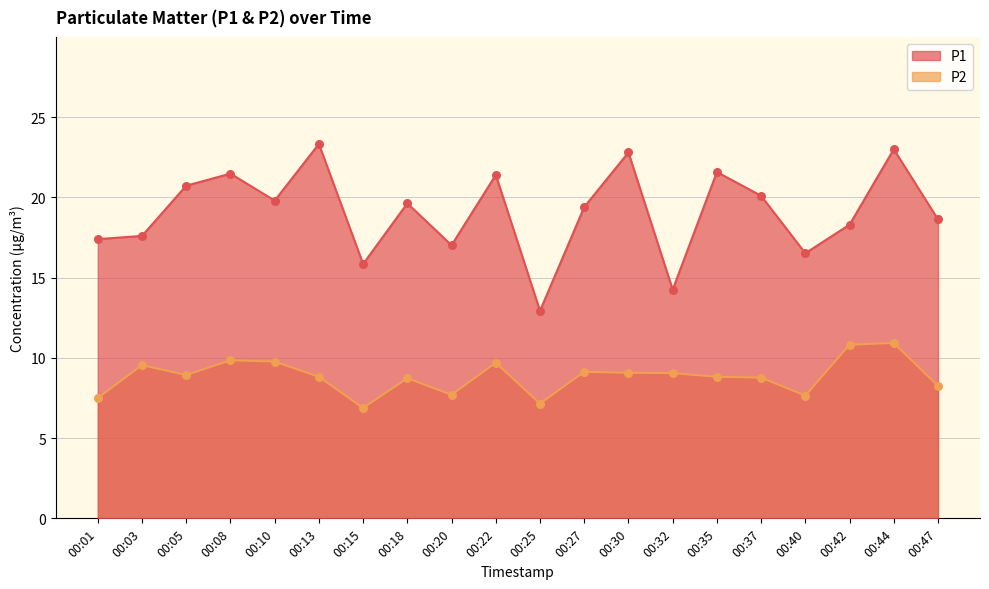

What are all the series names shown in the legend?

P1, P2